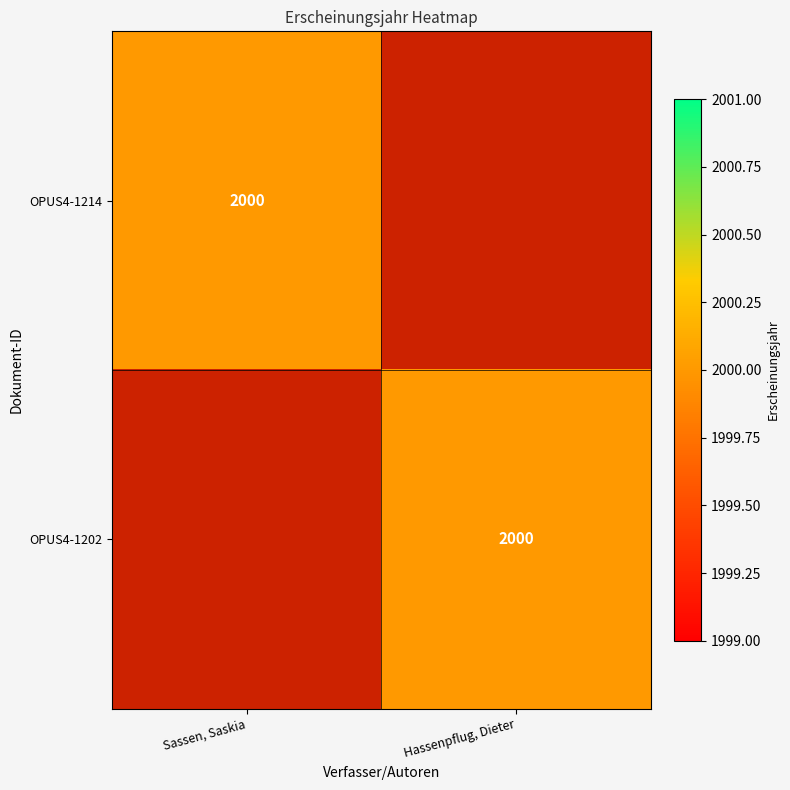

True or false: OPUS4-1214 has a value of 2000 at Sassen, Saskia.

True